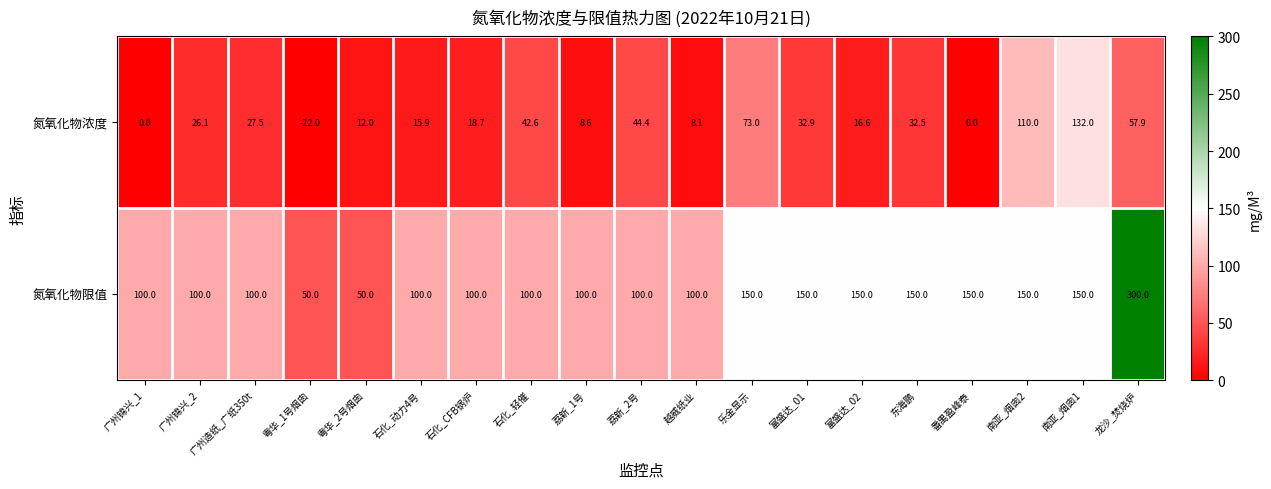

What is the total value across all series at 富盛达_01?

182.9